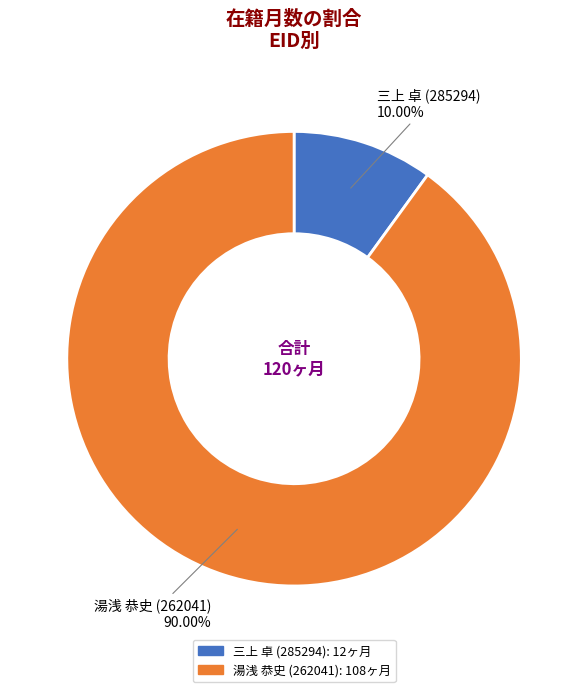

Is there any slice that represents more than half of the pie?

Yes